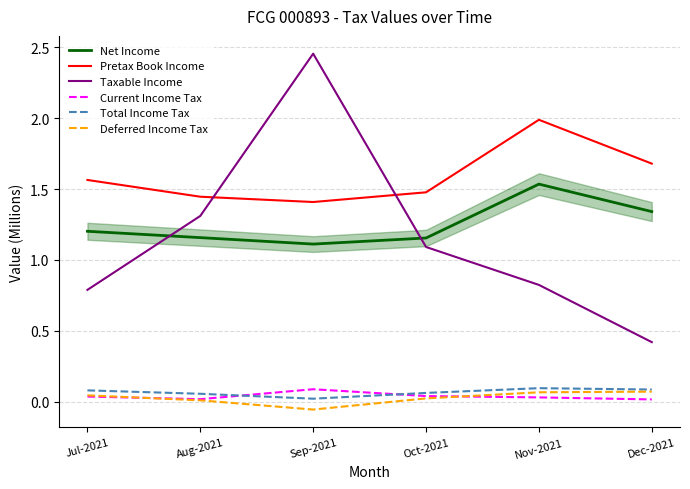

What is the value of the Taxable Income point at the 3rd from the left?

2.5